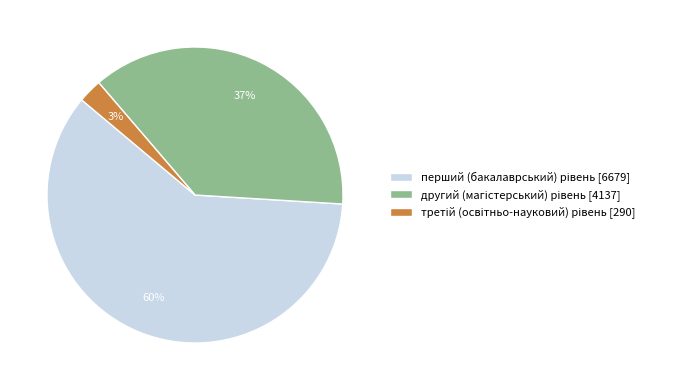

Is there a majority slice in this chart?

Yes